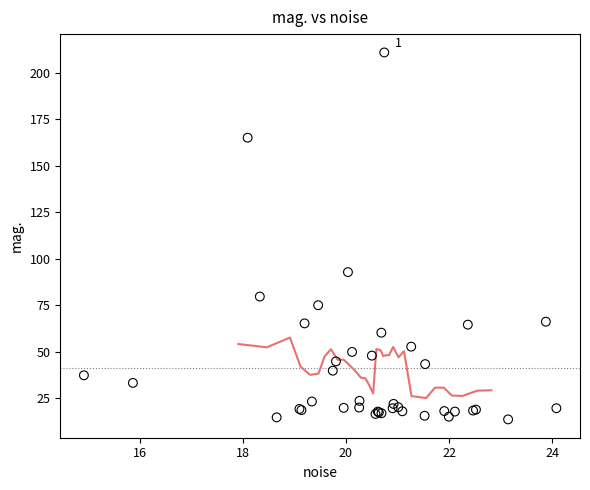

What Y value in the scatter plot is closest to 112?

92.7